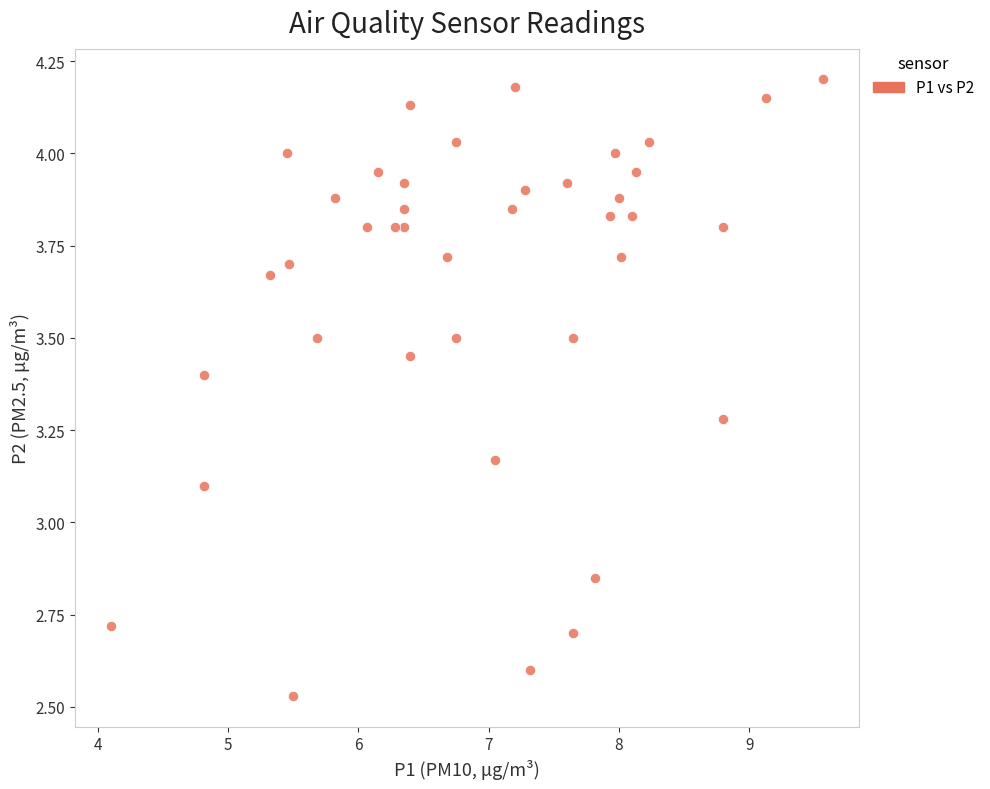

What is the range of X values (max minus min)?

5.5